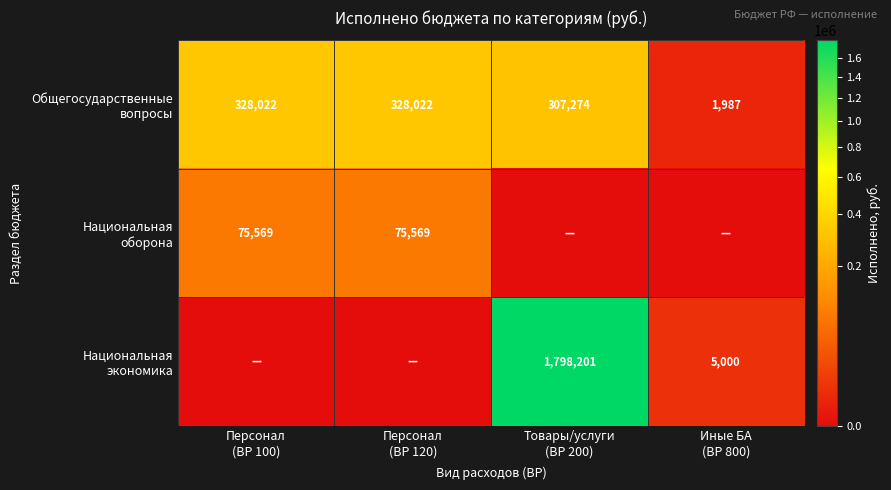

At which label does Национальная экономика reach its minimum?

Персонал (ВР 100)